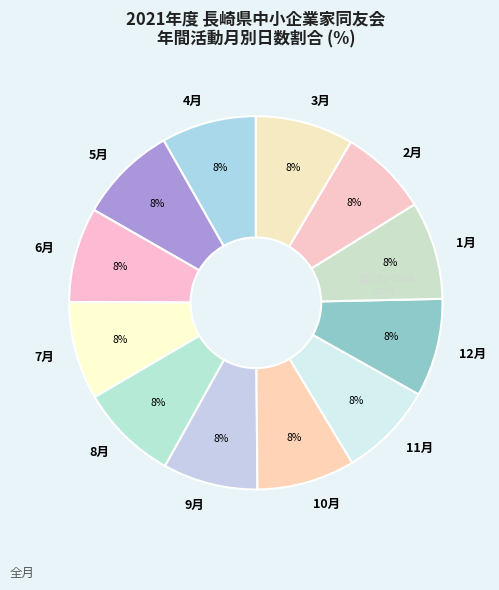

Is it true that 1月 is 8% of the pie?

True